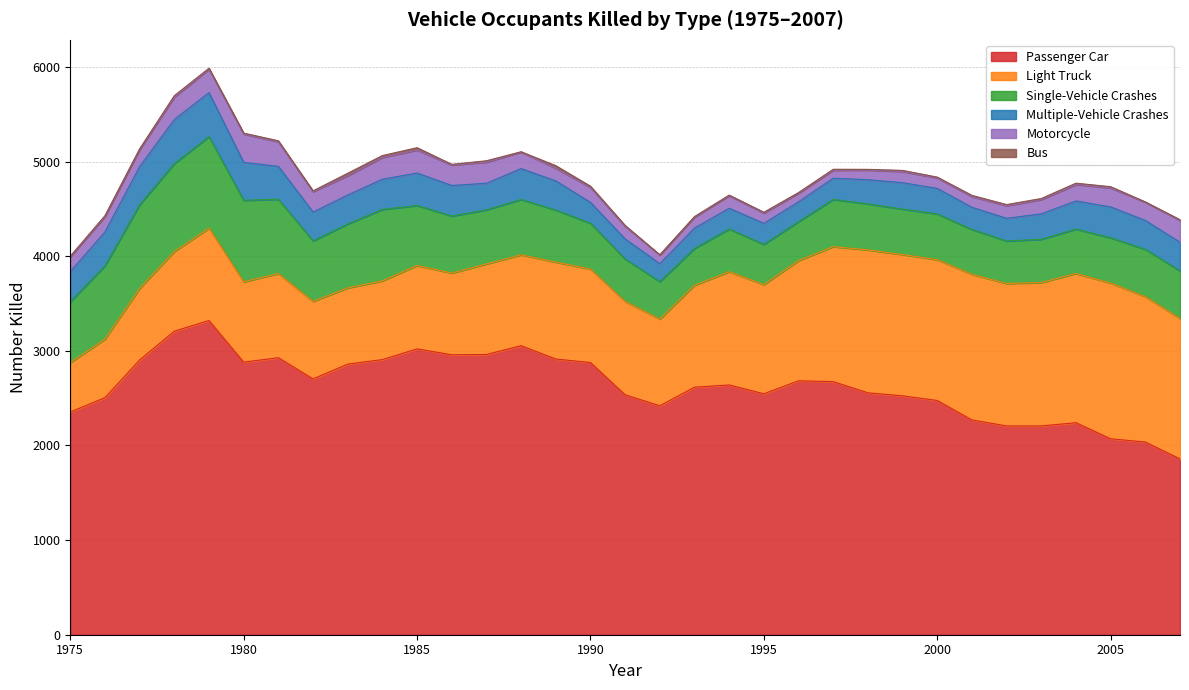

Where is the first local maximum for Light Truck?

1979